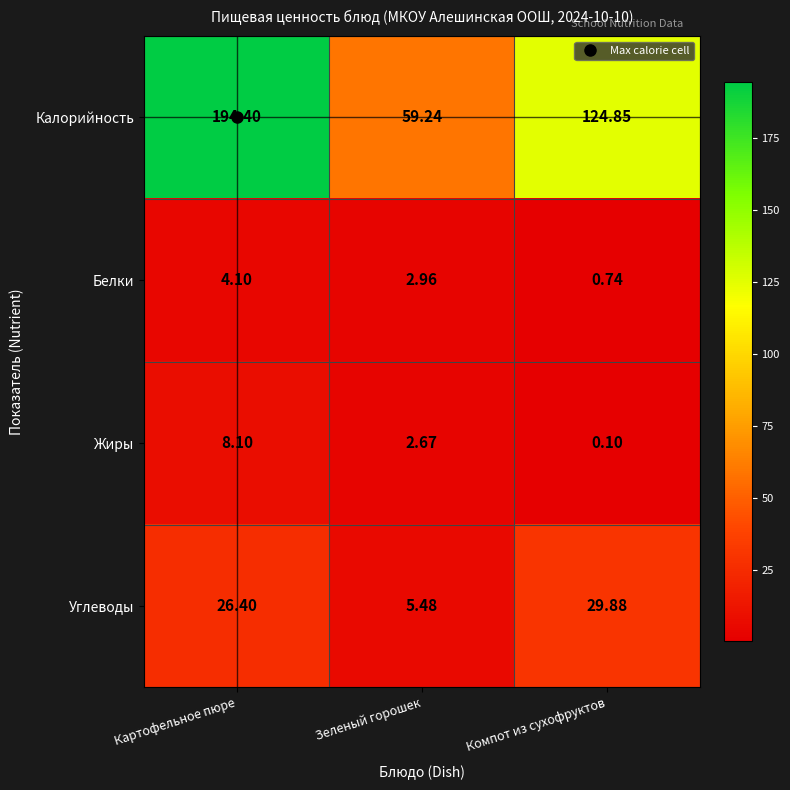

Which series has the largest range (max minus min)?

Калорийность